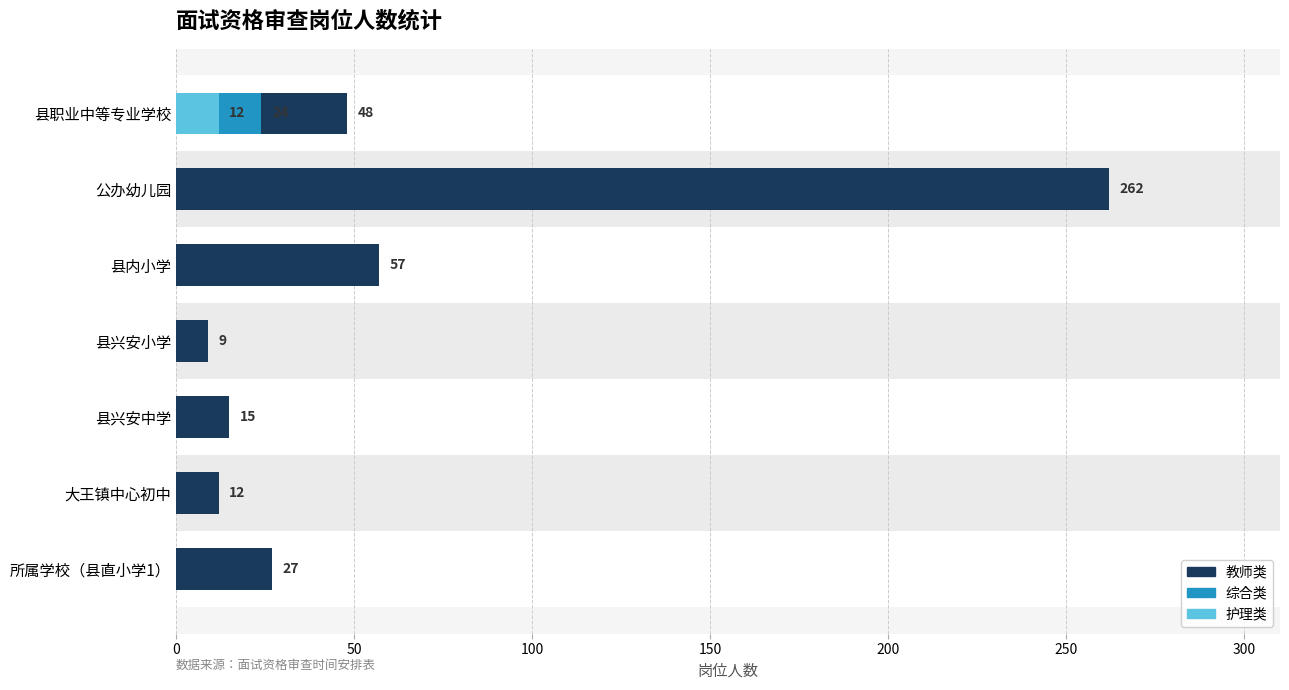

How many bars are there in each group?

3